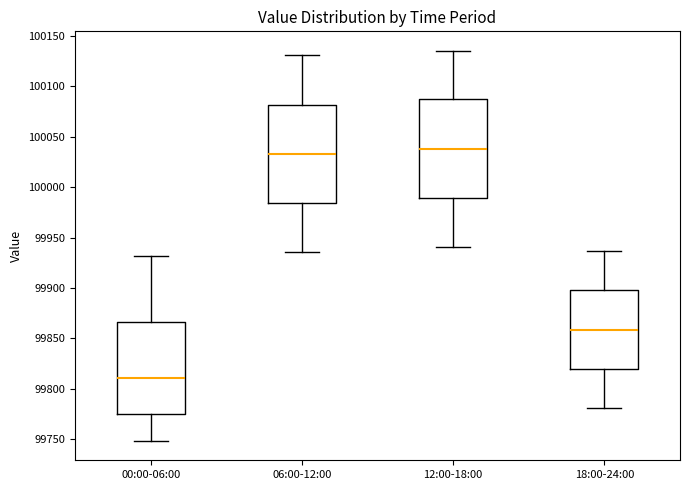

Reading left to right, transcribe this box plot: for each box, give where its median line is, the range the box spans, and where its two whiskers end, as read against the y-axis. The values are not printed on the chart, so give them approximately, as read against the axis.

00:00-06:00: median 99810, box 99775 to 99865, whiskers 99750 to 99930
06:00-12:00: median 100035, box 99985 to 100080, whiskers 99935 to 100130
12:00-18:00: median 100040, box 99990 to 100085, whiskers 99940 to 100135
18:00-24:00: median 99860, box 99820 to 99900, whiskers 99780 to 99935